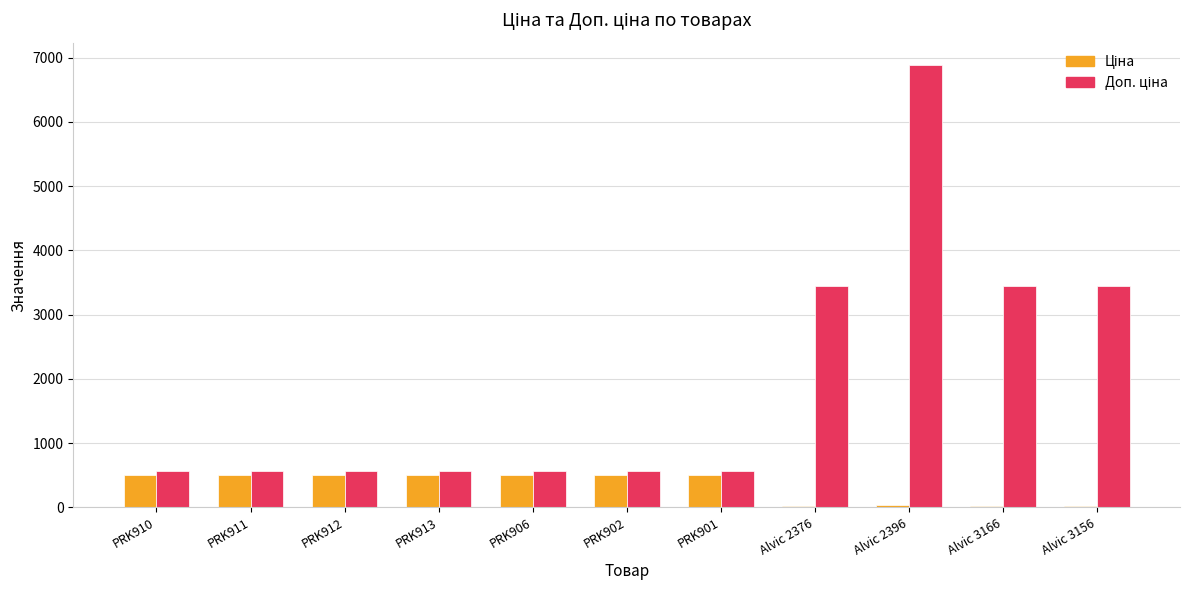

At which category is the sum across all series the highest?

Alvic 2396